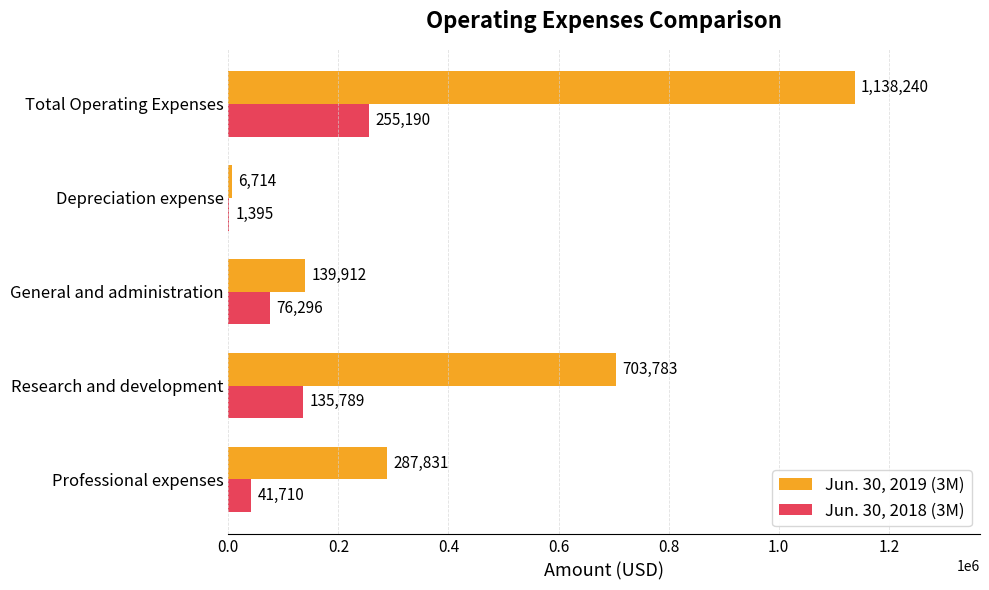

The value of Jun. 30, 2019 (3M) at Professional expenses is 130886. True or false?

False